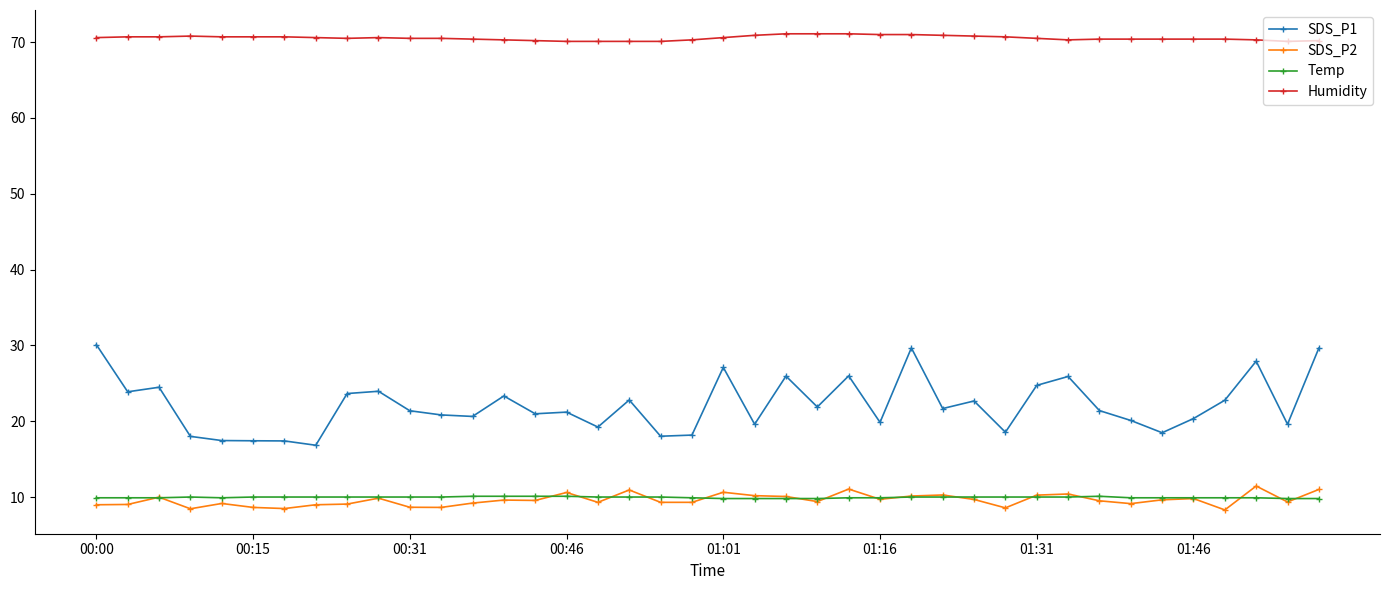

What are all the series names shown in the legend?

SDS_P1, SDS_P2, Temp, Humidity